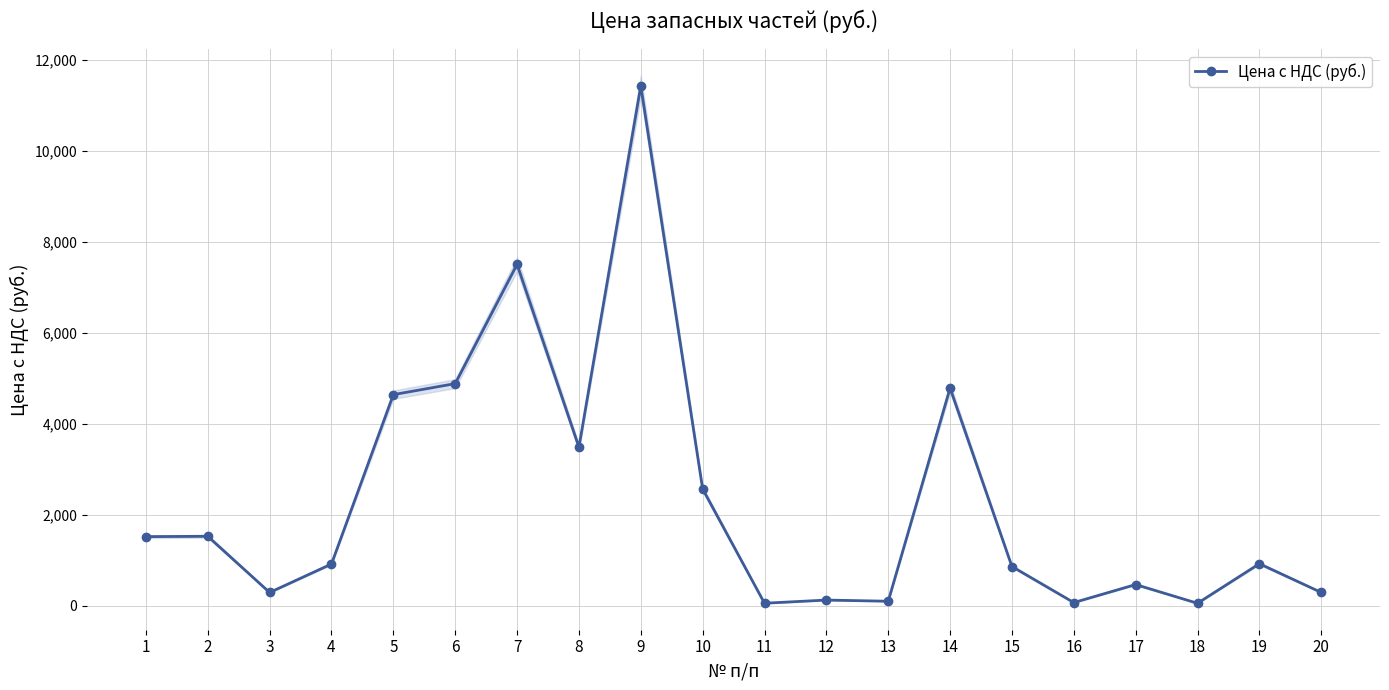

What is the ratio of the value at 5 to the value at 14?

1.0